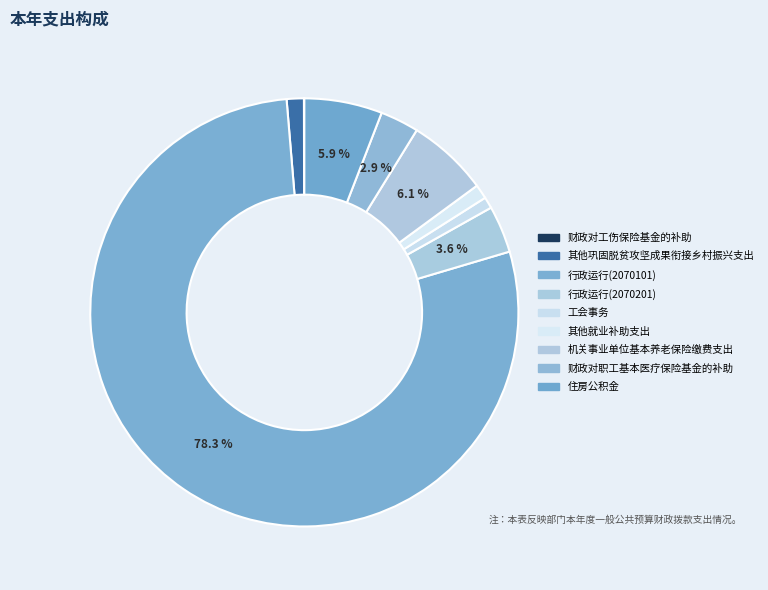

Rank the categories by value from highest to lowest.

行政运行(2070101), 机关事业单位基本养老保险缴费支出, 住房公积金, 行政运行(2070201), 财政对职工基本医疗保险基金的补助, 其他巩固脱贫攻坚成果衔接乡村振兴支出, 其他就业补助支出, 工会事务, 财政对工伤保险基金的补助